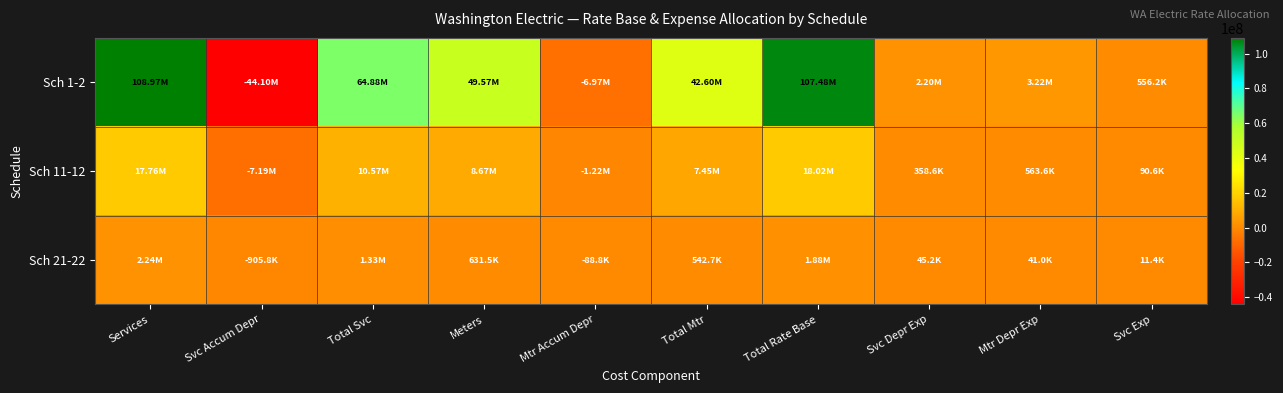

How many distinct data groups are displayed?

3